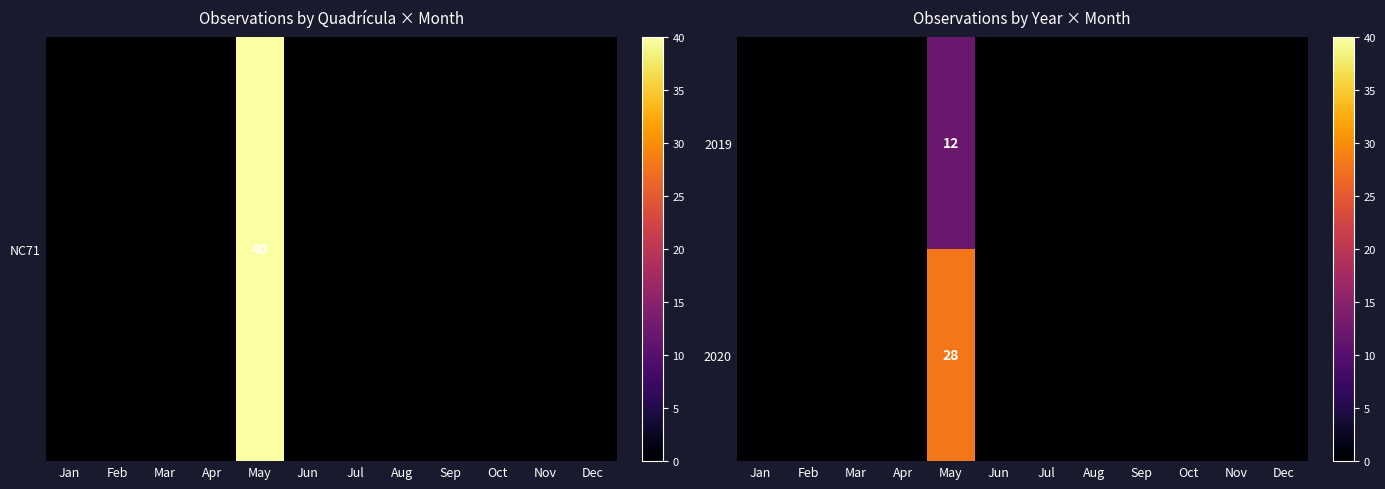

The 2020 series shows 28 at May. True or false?

True